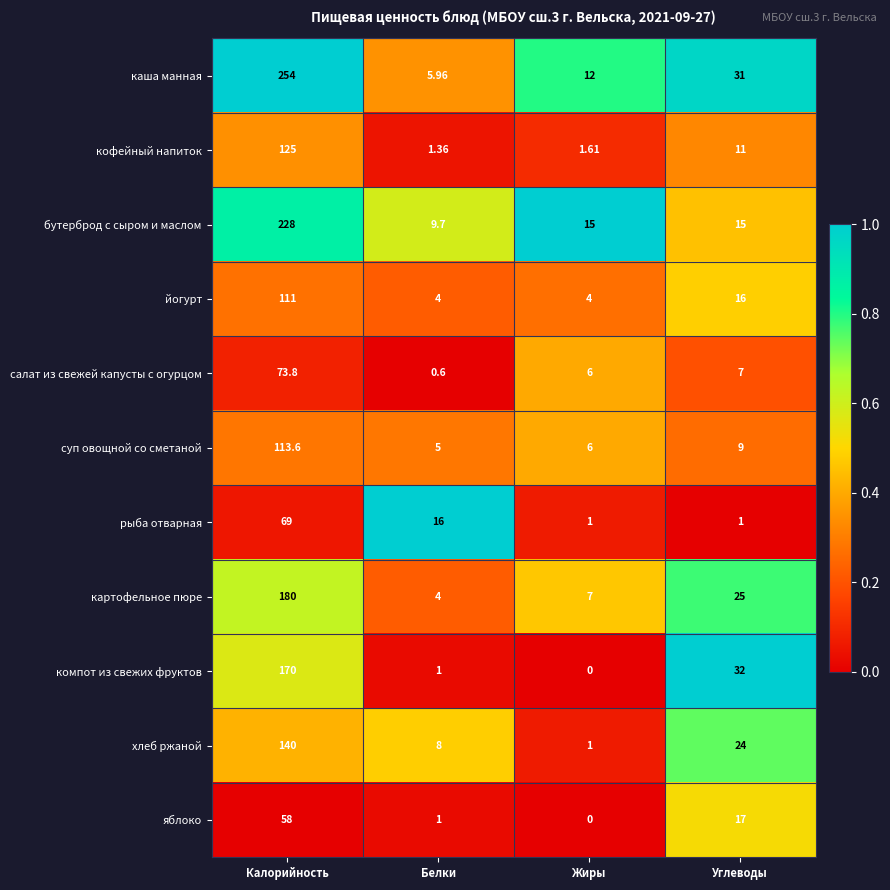

At which label is каша манная closest to 129?

Углеводы